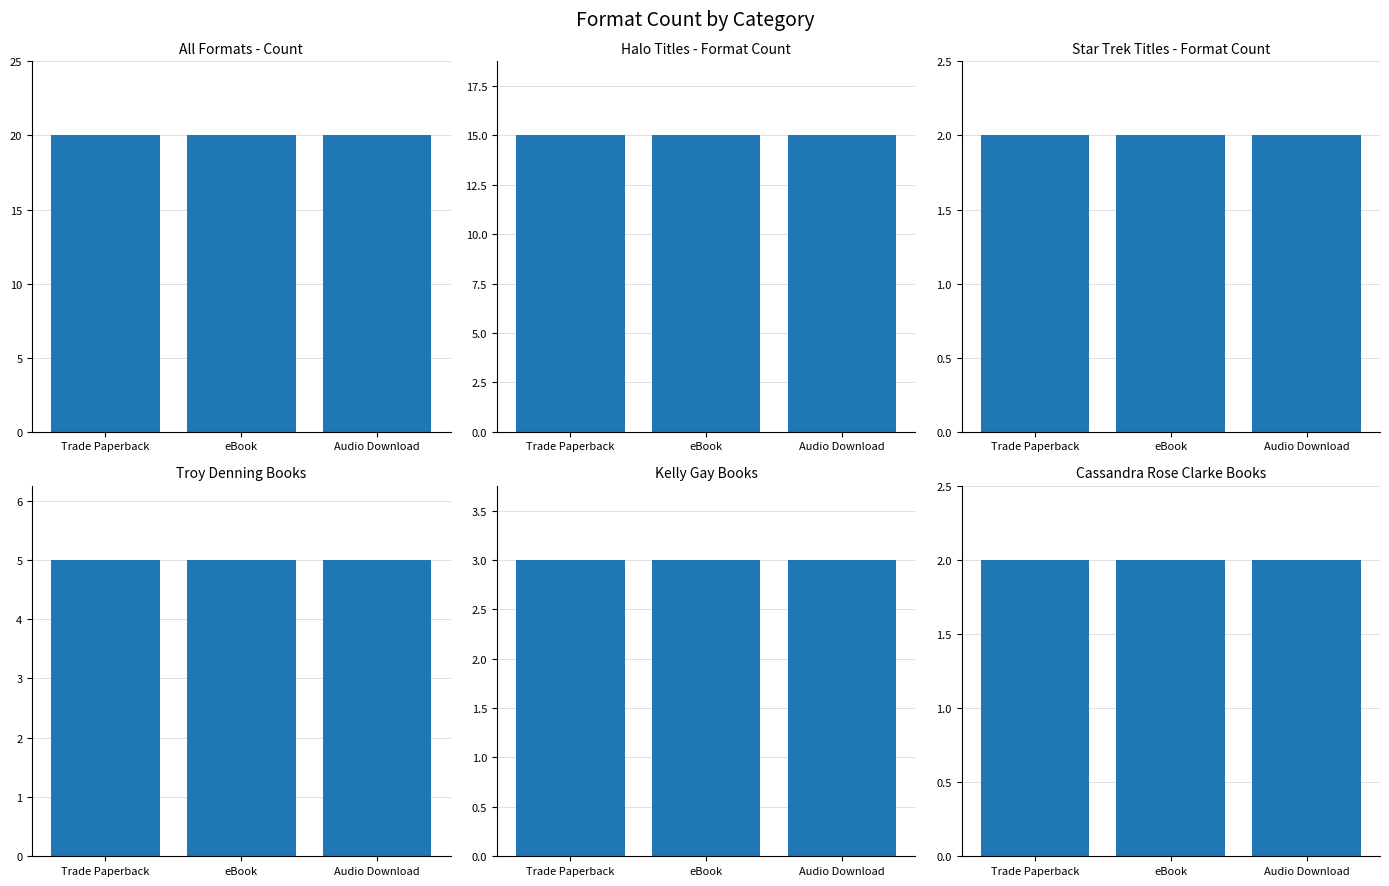

What are all the series names shown in the legend?

All Formats, Halo Titles - Format Count, Star Trek Titles - Format Count, Troy Denning Books, Kelly Gay Books, Cassandra Rose Clarke Books